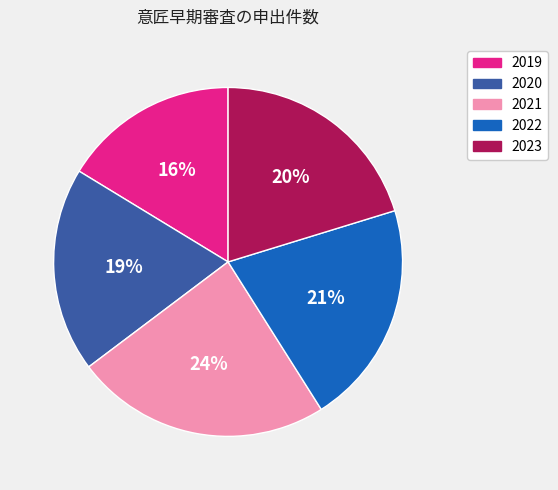

Rank the categories by value from highest to lowest.

2021, 2022, 2023, 2020, 2019